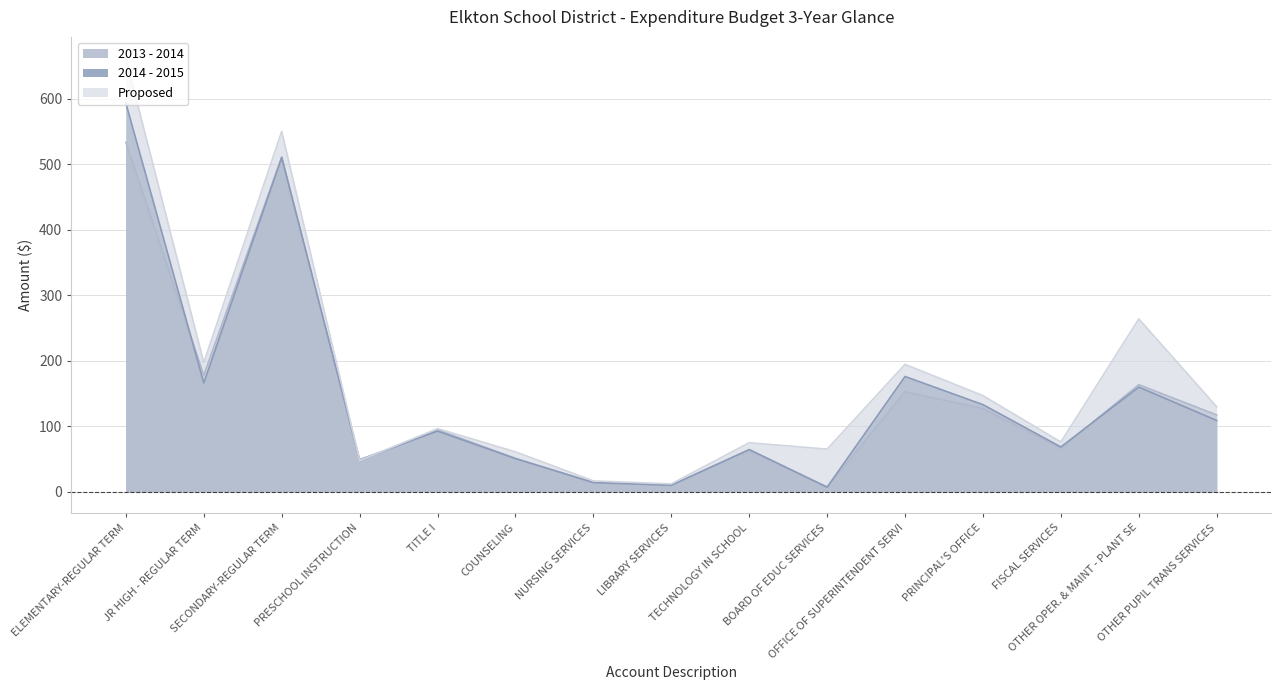

At LIBRARY SERVICES, list the series in order from smallest to largest.

2014 - 2015, 2013 - 2014, Proposed